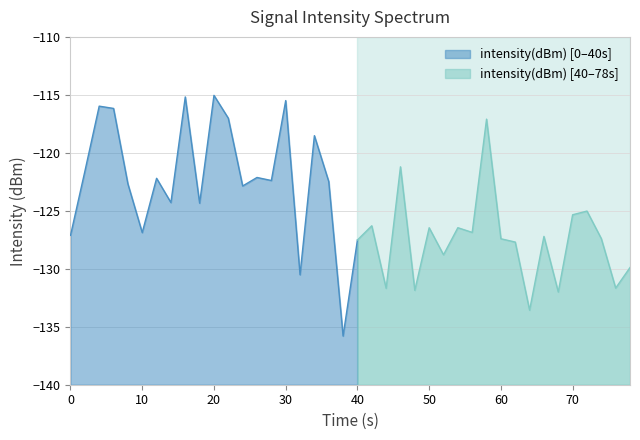

Which has a higher value, 0 or 4?

4